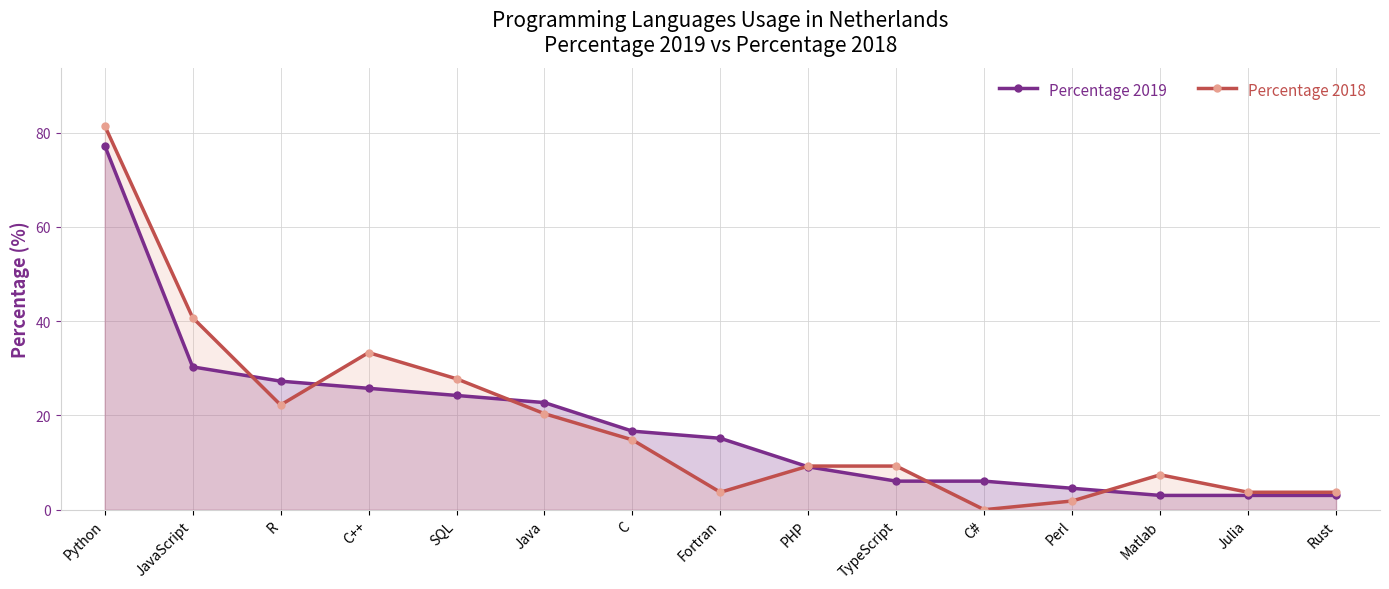

At which category is the sum across all series the highest?

Python